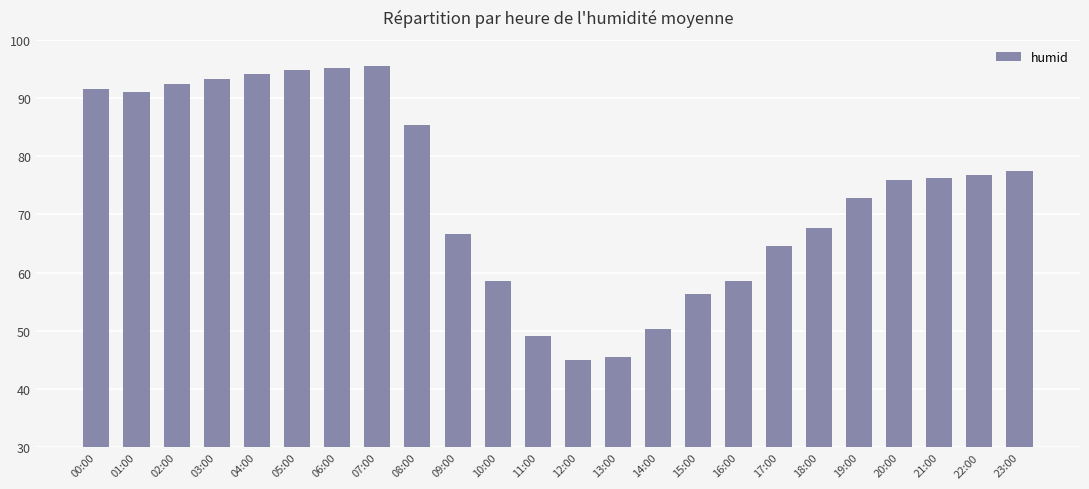

At which category does the chart reach its minimum across all series?

12:00